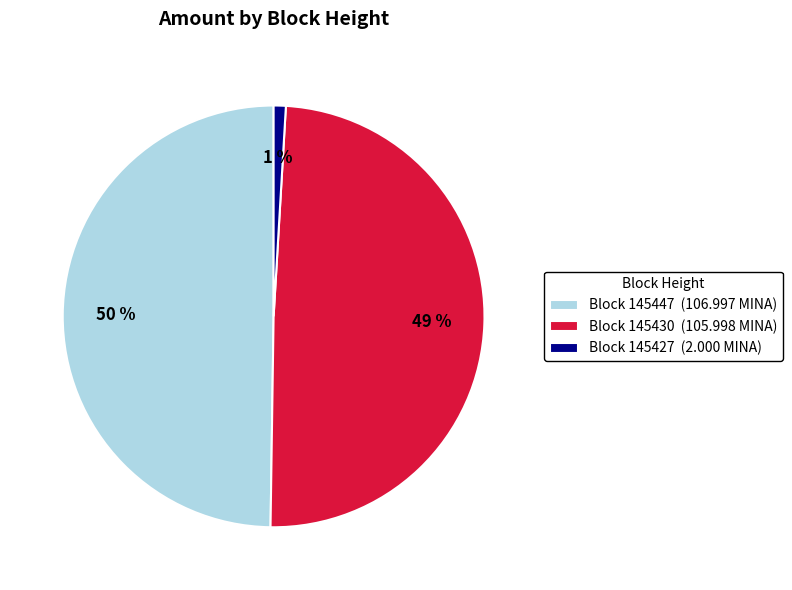

Is there any slice that represents more than half of the pie?

No